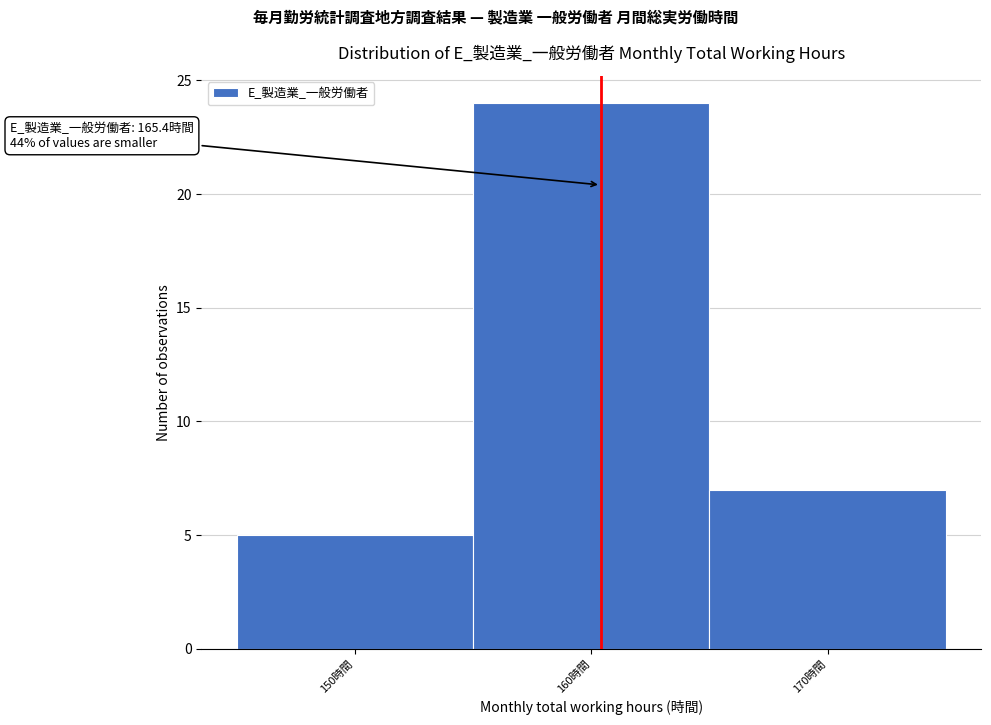

Reading left to right, what are all the values shown in this chart?

5	24	7